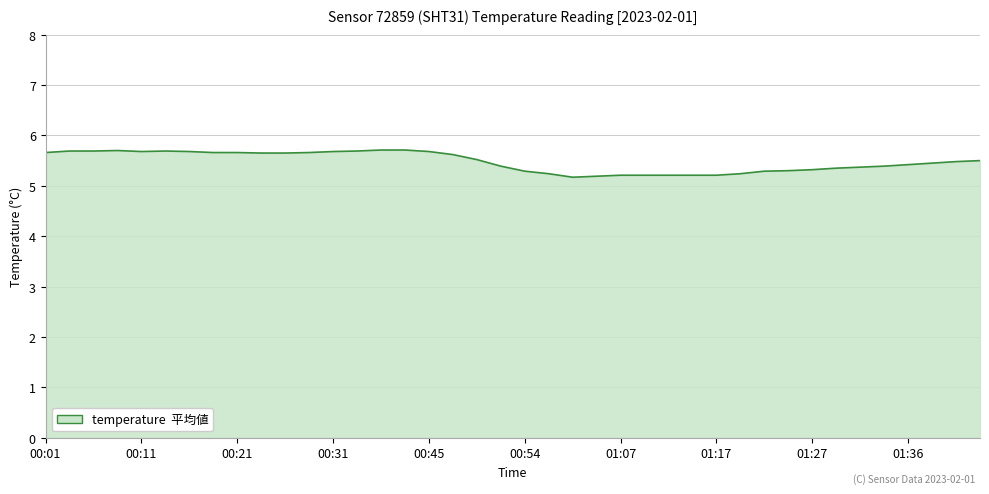

Does the chart display data point markers on the line(s)?

No